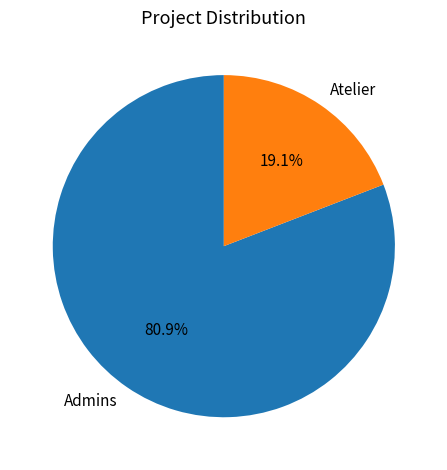

Which category has the biggest portion of the pie?

Admins